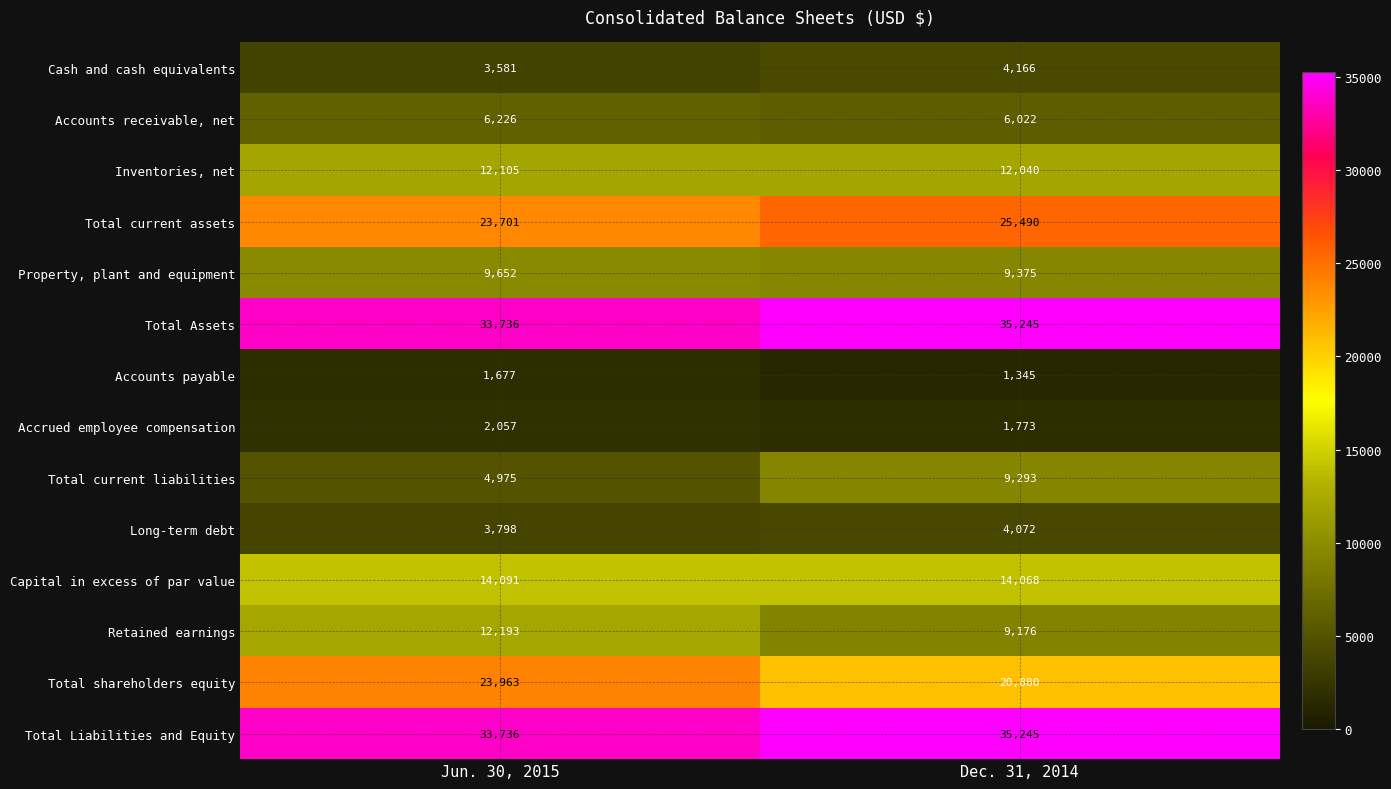

True or false: Accounts payable has a value of 781 at Dec. 31, 2014.

False